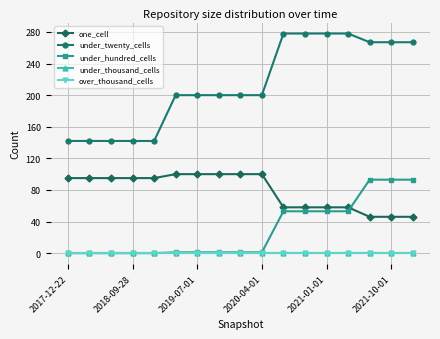

Does the chart display data point markers on the line(s)?

Yes